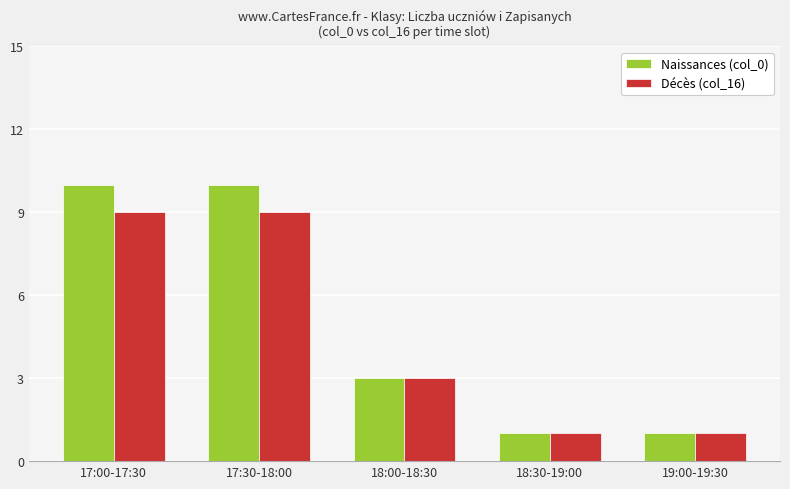

Which series has the widest spread of values?

Naissances (col_0)